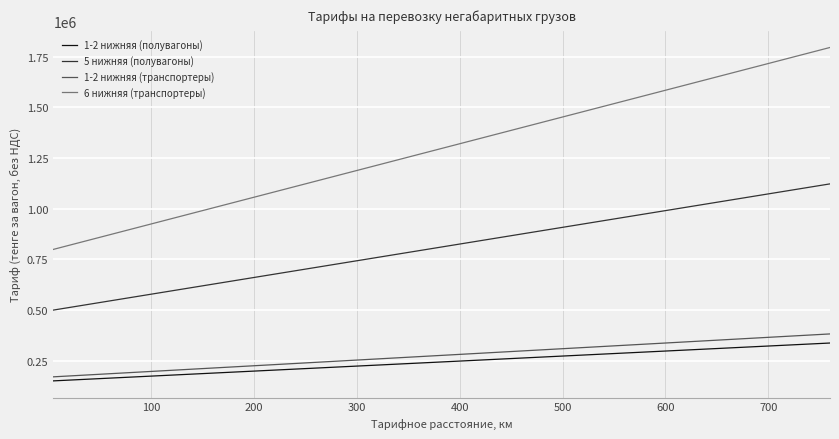

Which series has the widest spread of values?

6 нижняя (транспортеры)